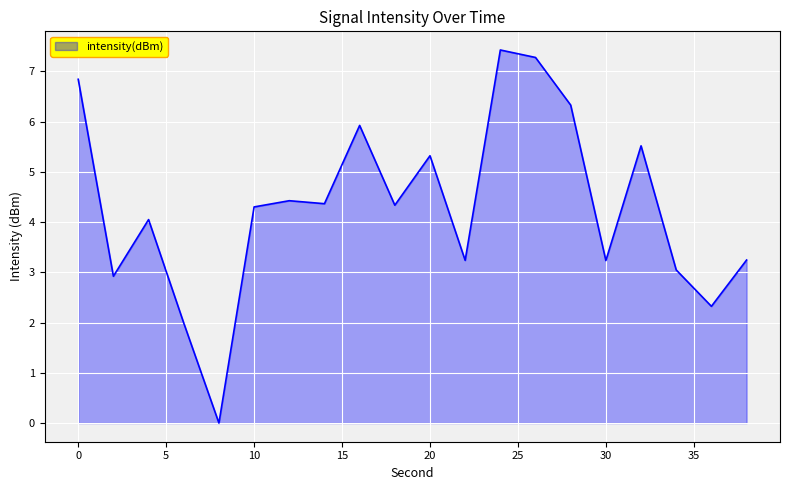

How many lines are shown in the chart?

1